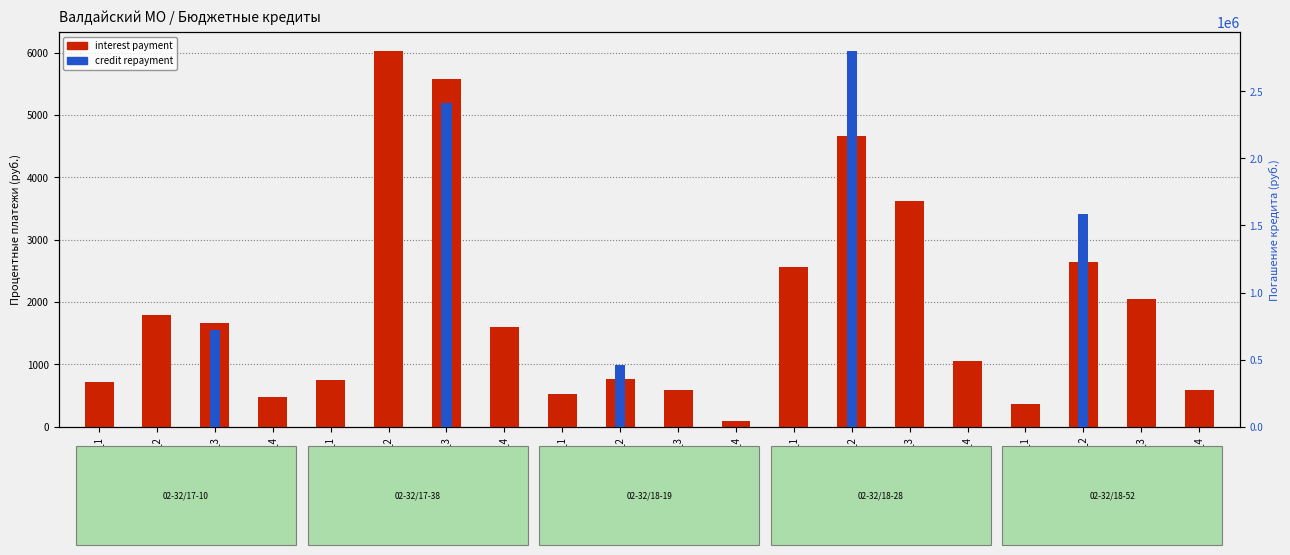

How many groups of bars are there?

20